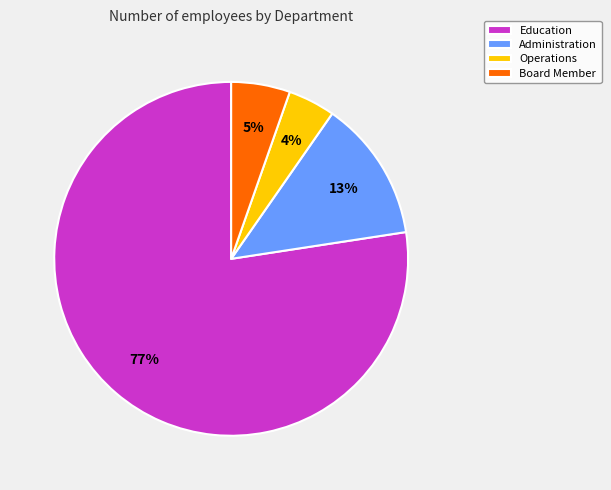

What percentage is the Operations slice, to the nearest percent?

4%